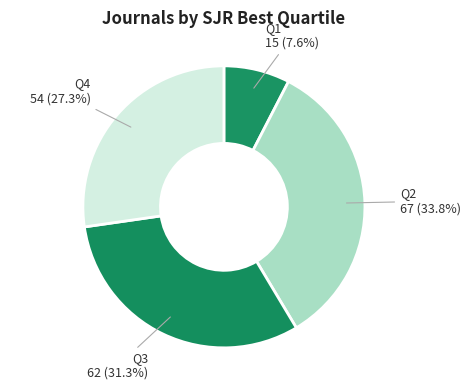

True or false: Q4 accounts for 19% of the total.

False